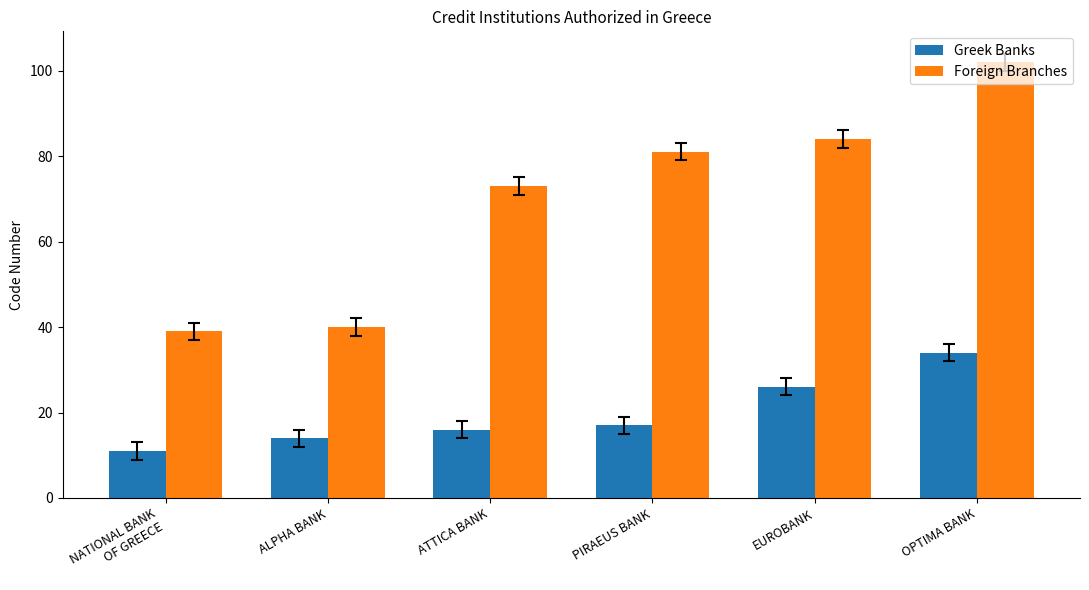

Between ALPHA BANK and ATTICA BANK, which series saw the biggest shift?

Foreign Branches